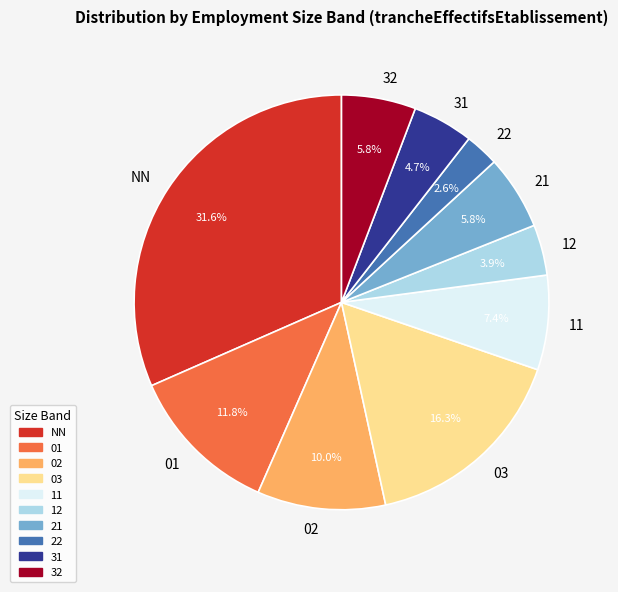

What percentage is the 32 slice, to the nearest percent?

6%